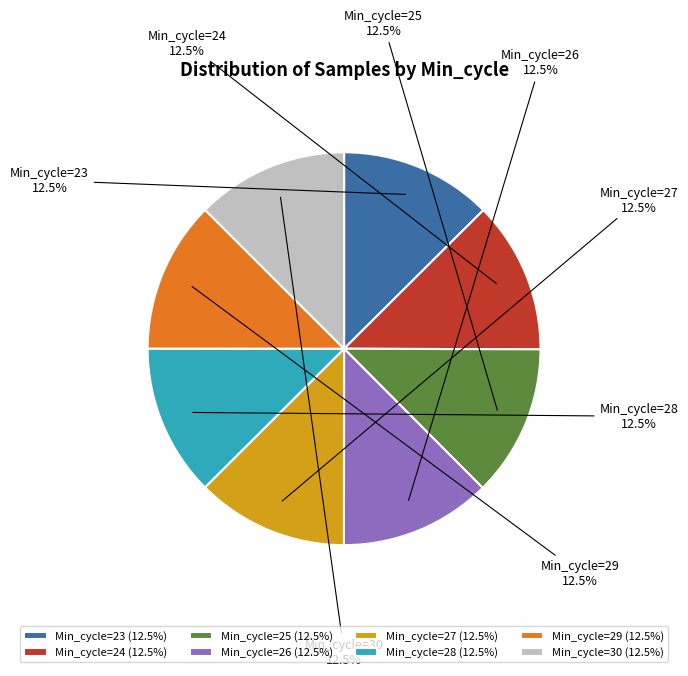

Does Min_cycle=25 account for over 50% of the chart?

No